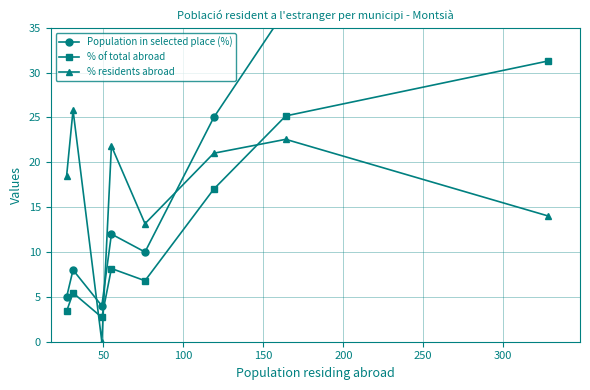

List the series in order of their peak value, highest first.

Population in selected place (%), % of total abroad, % residents abroad